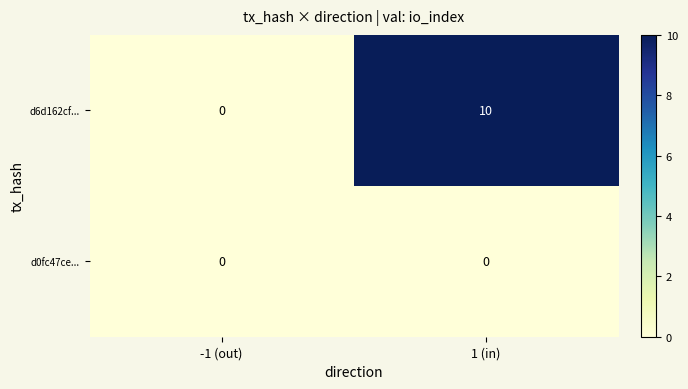

The value of d6d162cf... at 1 (in) is 10. True or false?

True